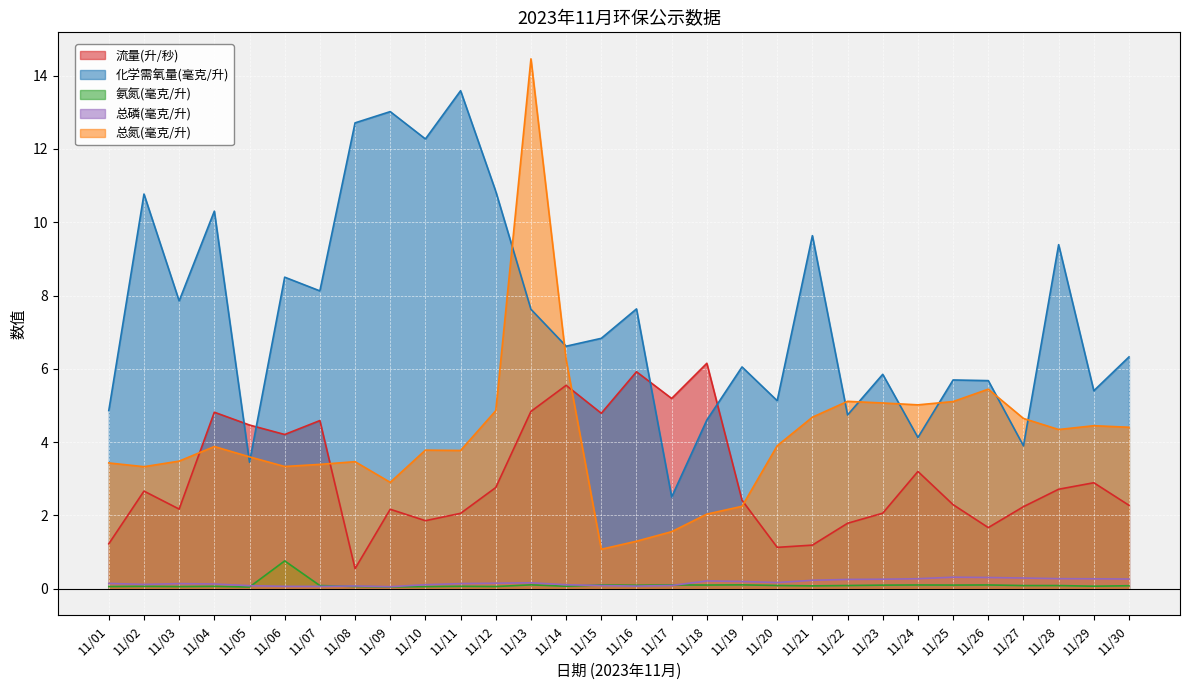

What is the total value across all series at 11/28?

16.8